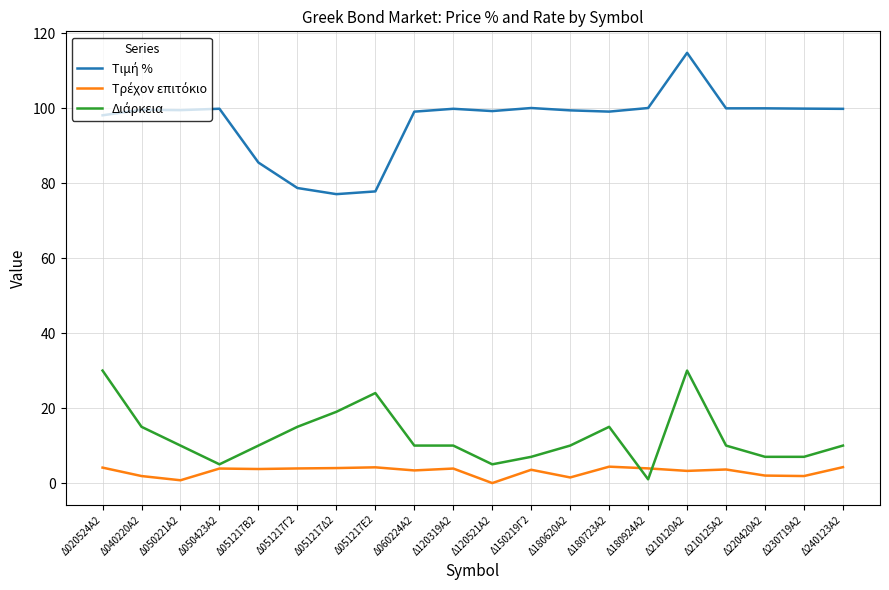

What is the total value across all series at Δ240123Α2?

114.0